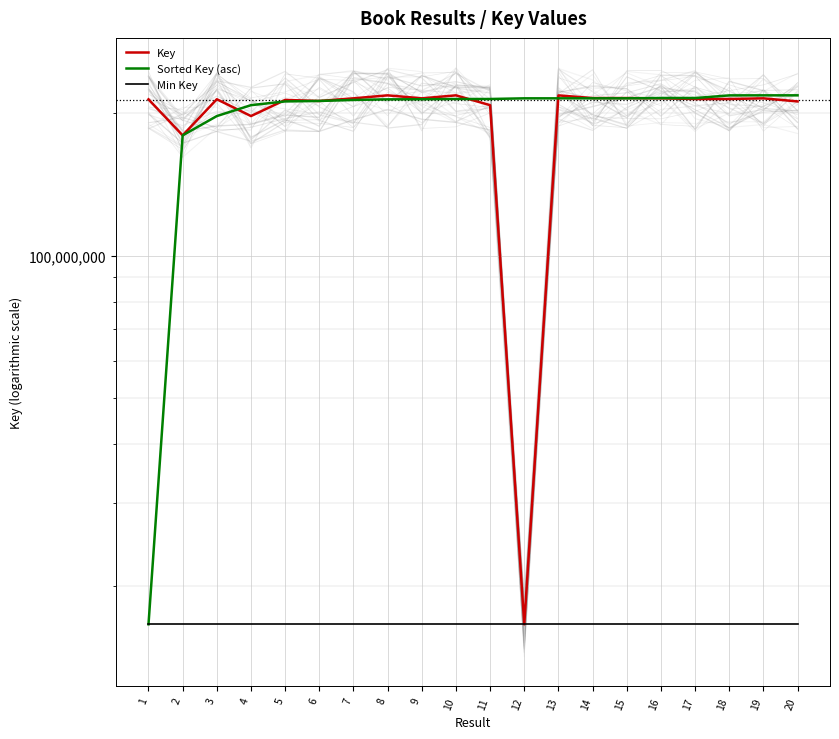

How many categories are shown in the chart?

20